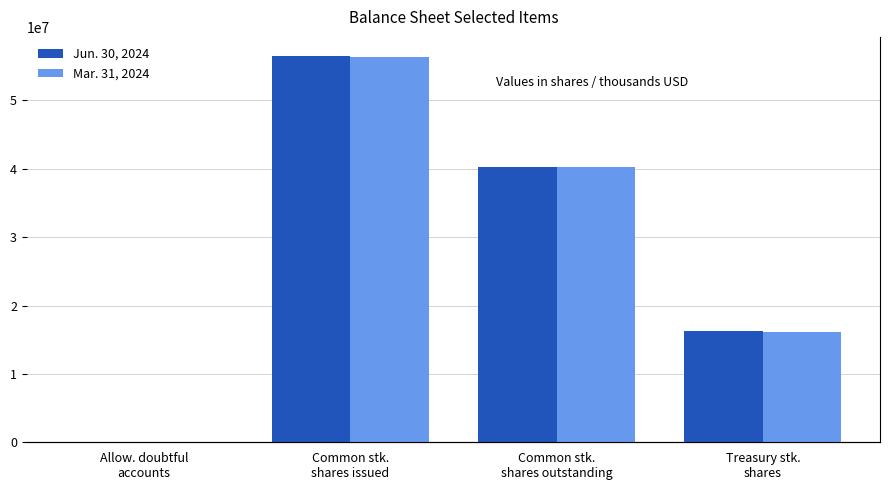

Which series has the largest total across all categories?

Jun. 30, 2024